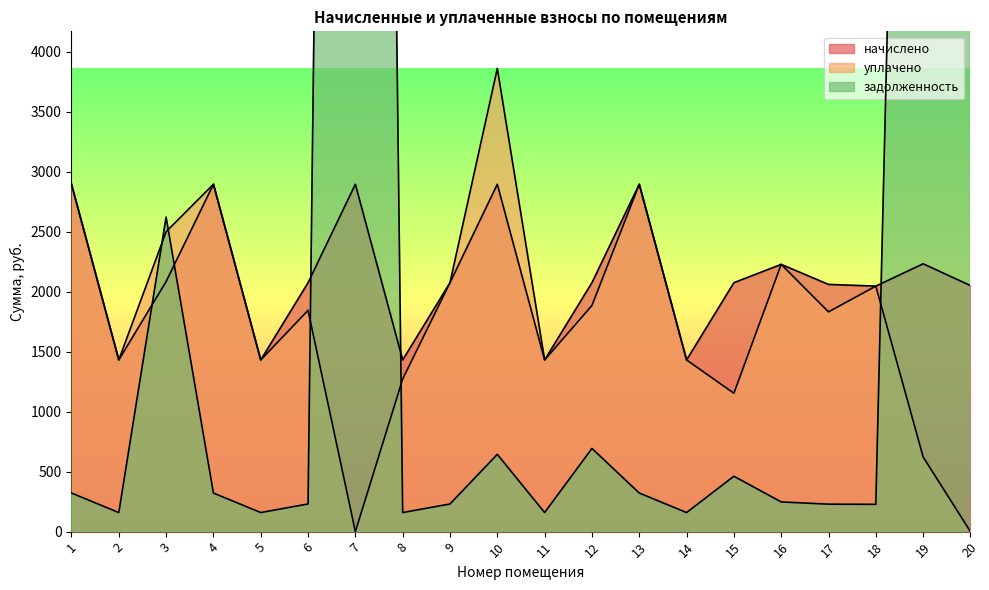

What is the sum of all начислено values?

42634.3